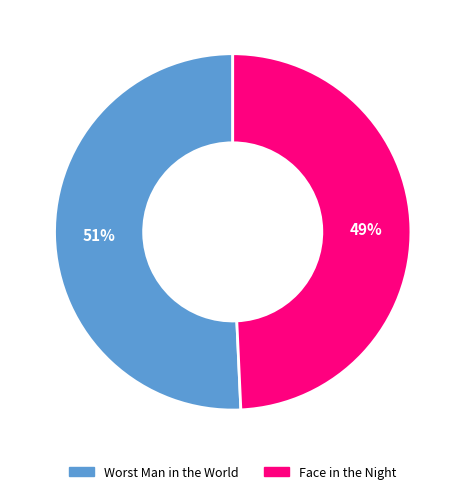

Count the number of slices in the pie.

2